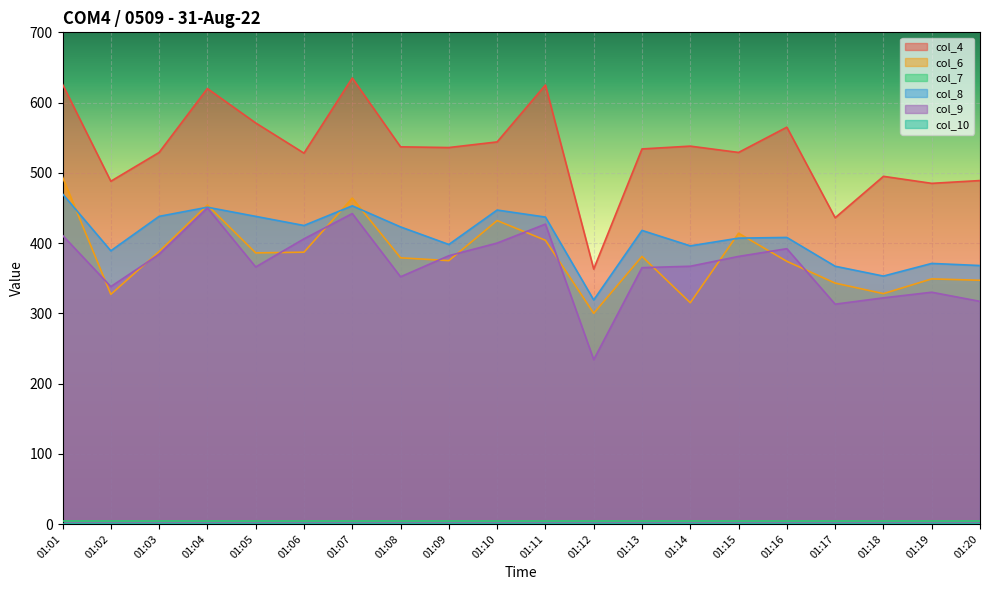

At how many categories does at least one series exceed 491?

15